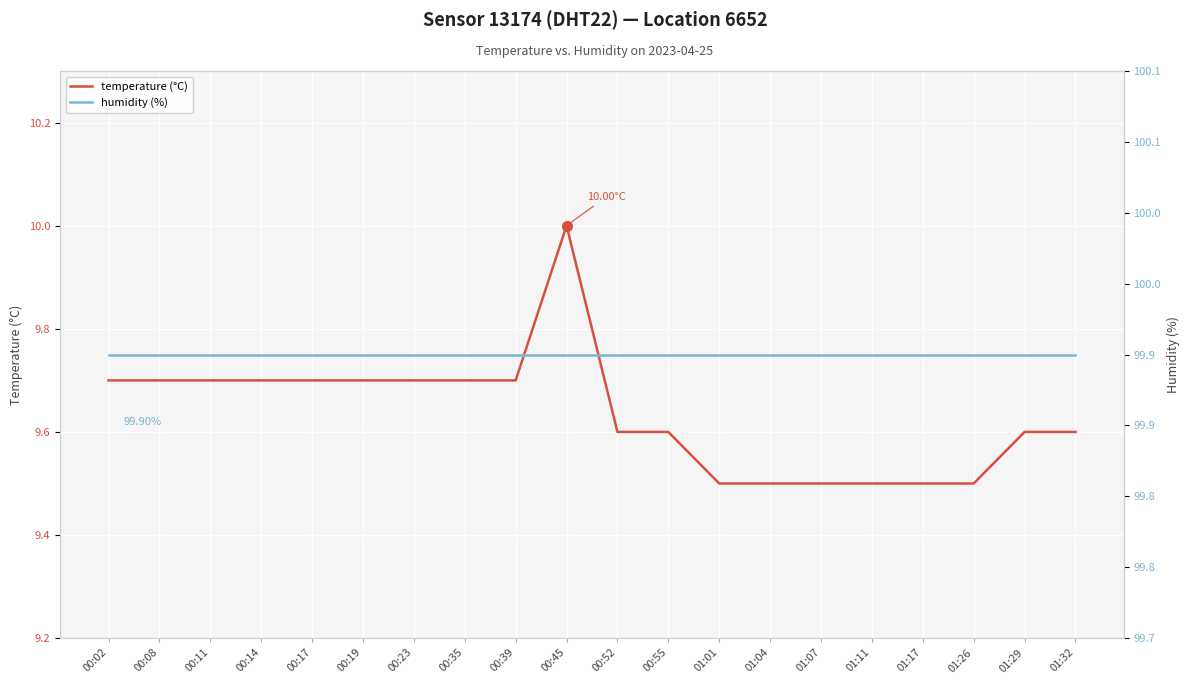

Reading left to right, extract all data points from this chart.

temperature (°C): 00:02=9.7	00:08=9.7	00:11=9.7	00:14=9.7	00:17=9.7	00:19=9.7	00:23=9.7	00:35=9.7	00:39=9.7	00:45=10.0	00:52=9.6	00:55=9.6	01:01=9.5	01:04=9.5	01:07=9.5	01:11=9.5	01:17=9.5	01:26=9.5	01:29=9.6	01:32=9.6
humidity (%): 00:02=99.9	00:08=99.9	00:11=99.9	00:14=99.9	00:17=99.9	00:19=99.9	00:23=99.9	00:35=99.9	00:39=99.9	00:45=99.9	00:52=99.9	00:55=99.9	01:01=99.9	01:04=99.9	01:07=99.9	01:11=99.9	01:17=99.9	01:26=99.9	01:29=99.9	01:32=99.9